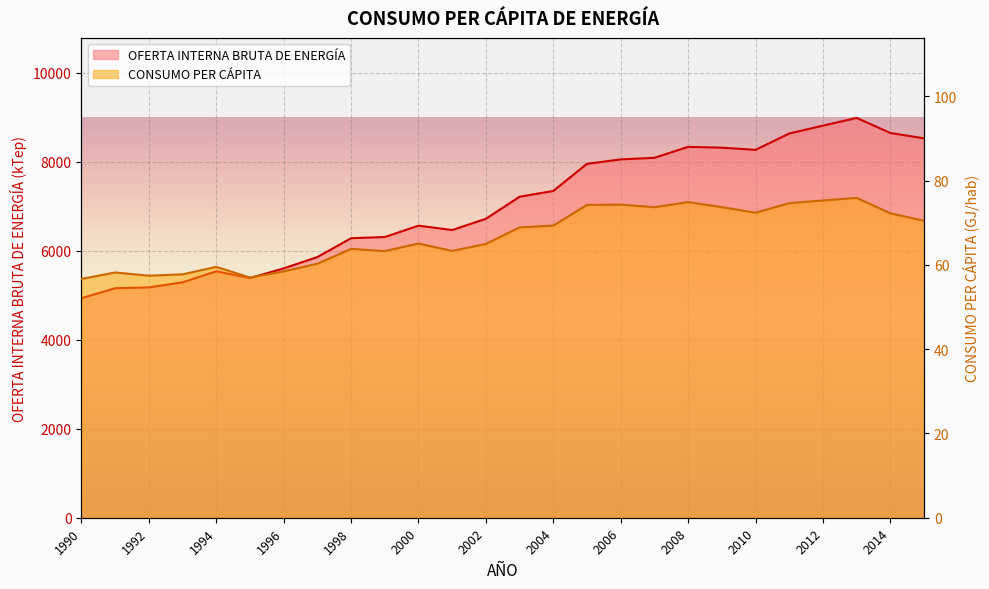

Which series has the largest range (max minus min)?

OFERTA INTERNA BRUTA DE ENERGÍA